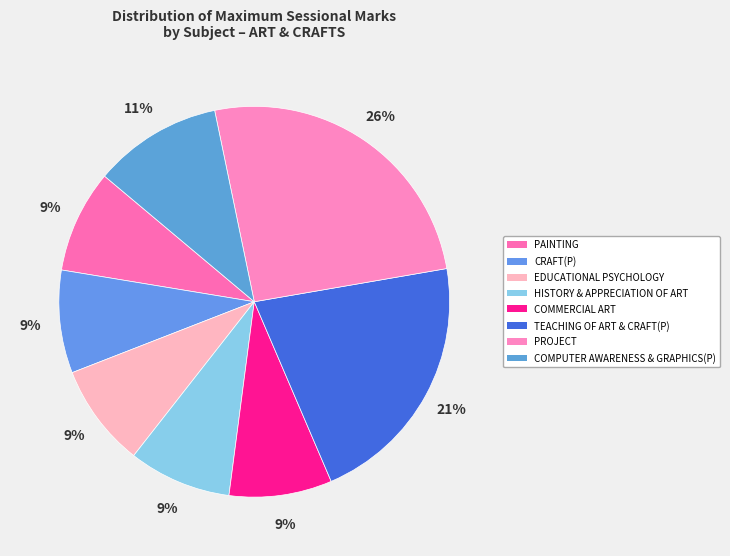

Which slice is the smallest?

PAINTING